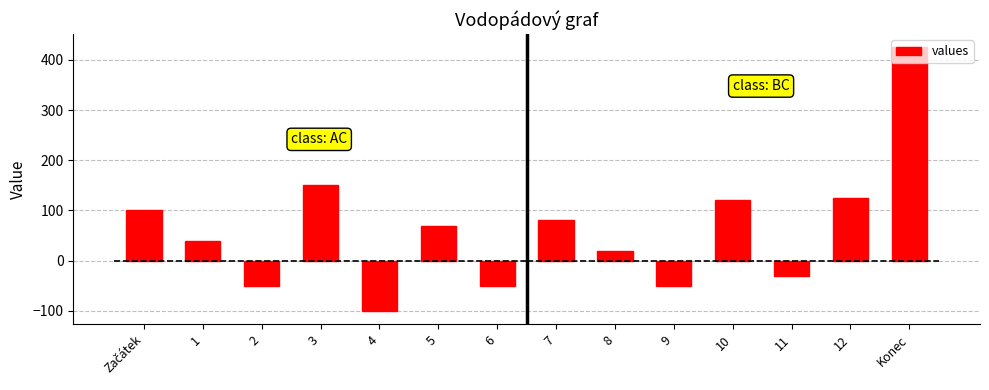

What is the difference between the values at 7 and 1?

40